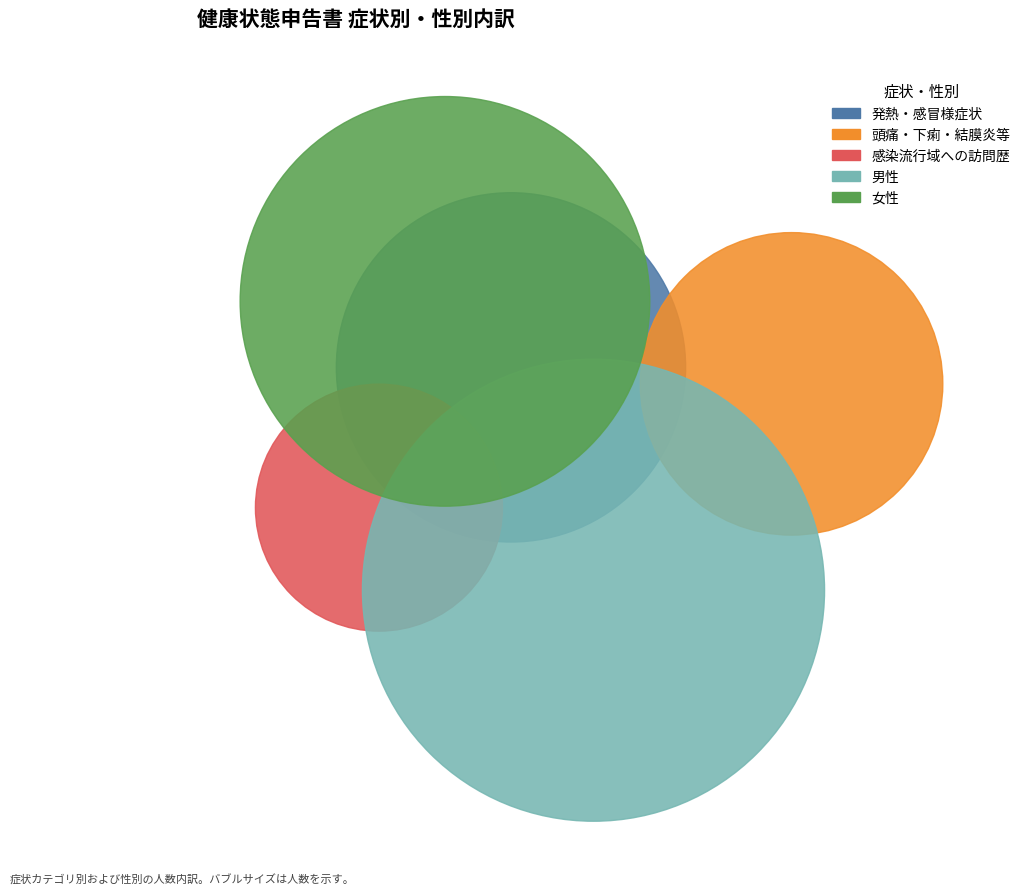

Is it true that 17 is 5% of the pie?

True